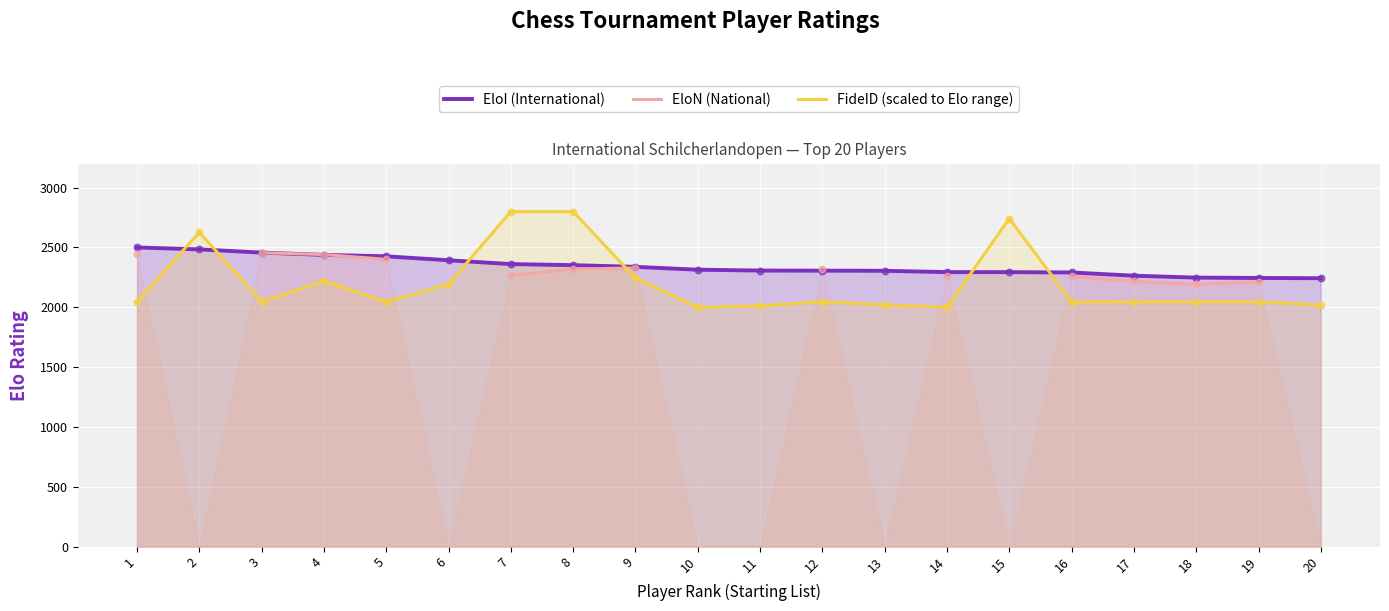

What are all the series names shown in the legend?

EloI (International), EloN (National), FideID (scaled to Elo range)